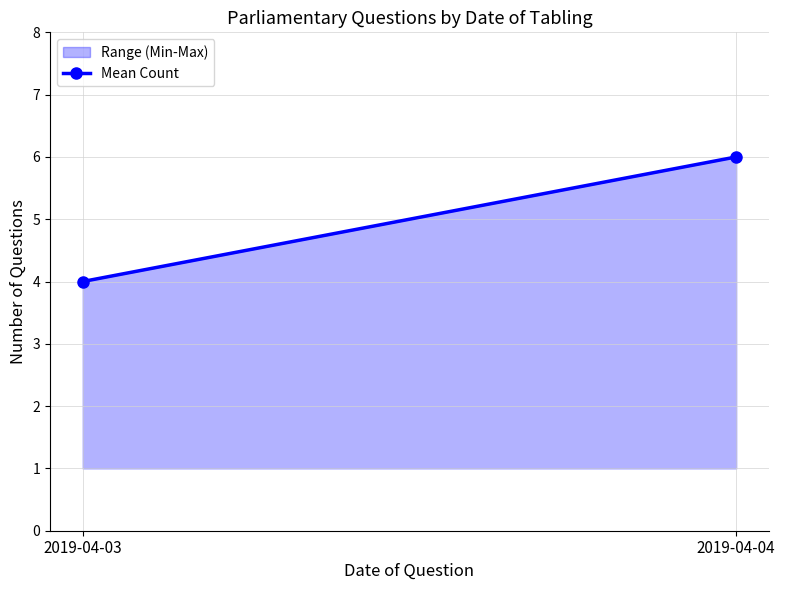

Between 2019-04-04 and 2019-04-03, which is larger?

2019-04-04